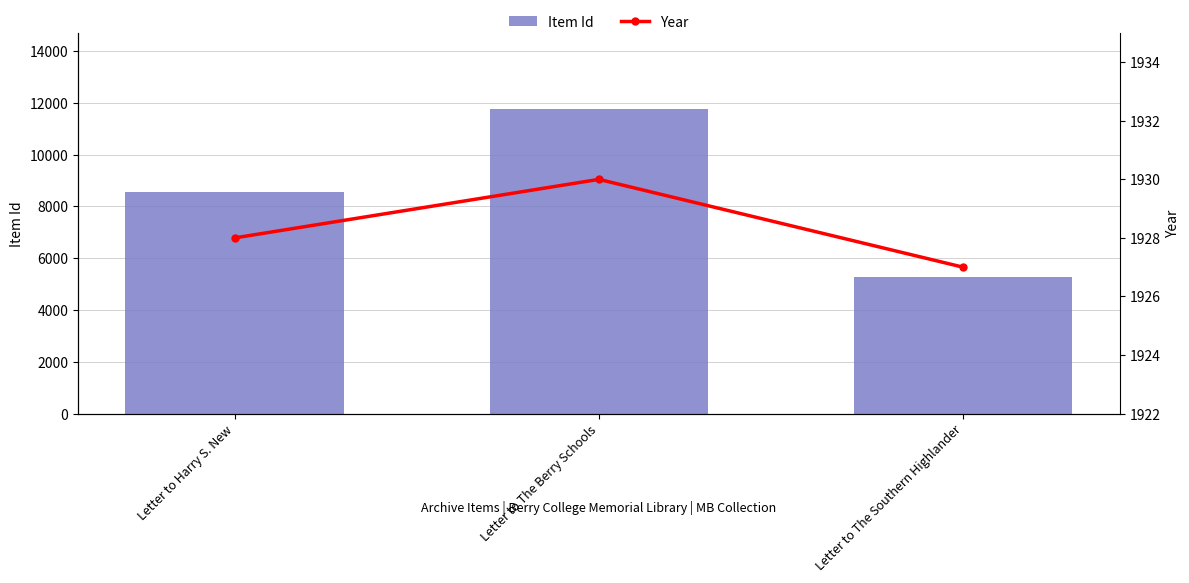

Which series changed the most between Letter to Harry S. New and Letter to The Southern Highlander?

Item Id